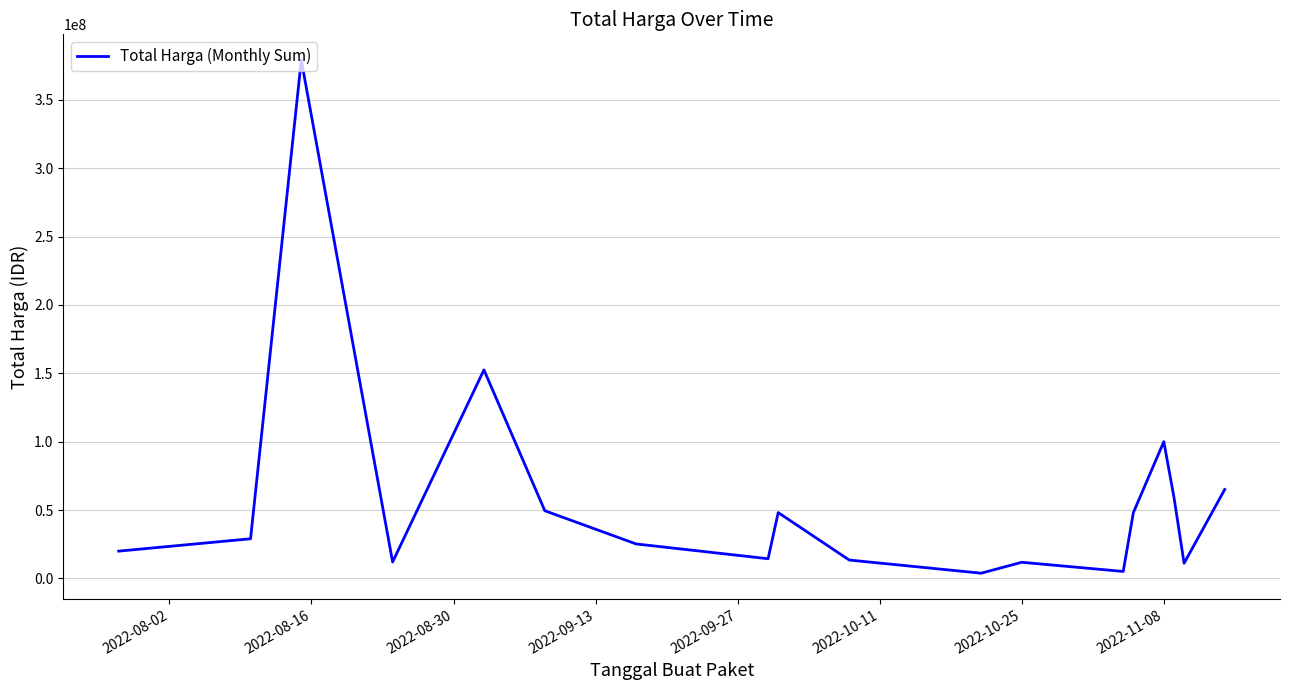

What is the greatest value displayed?

379075000